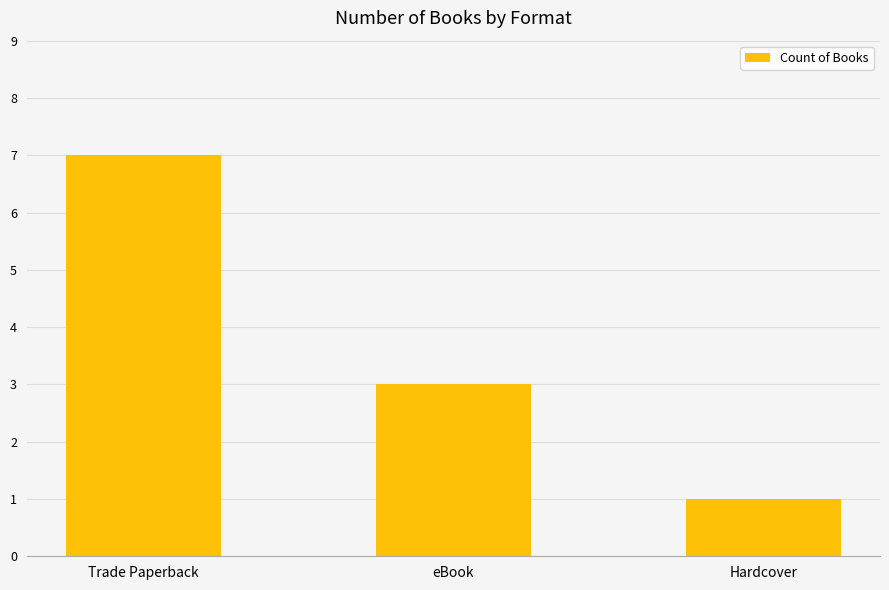

At which label is the value closest to 4?

eBook